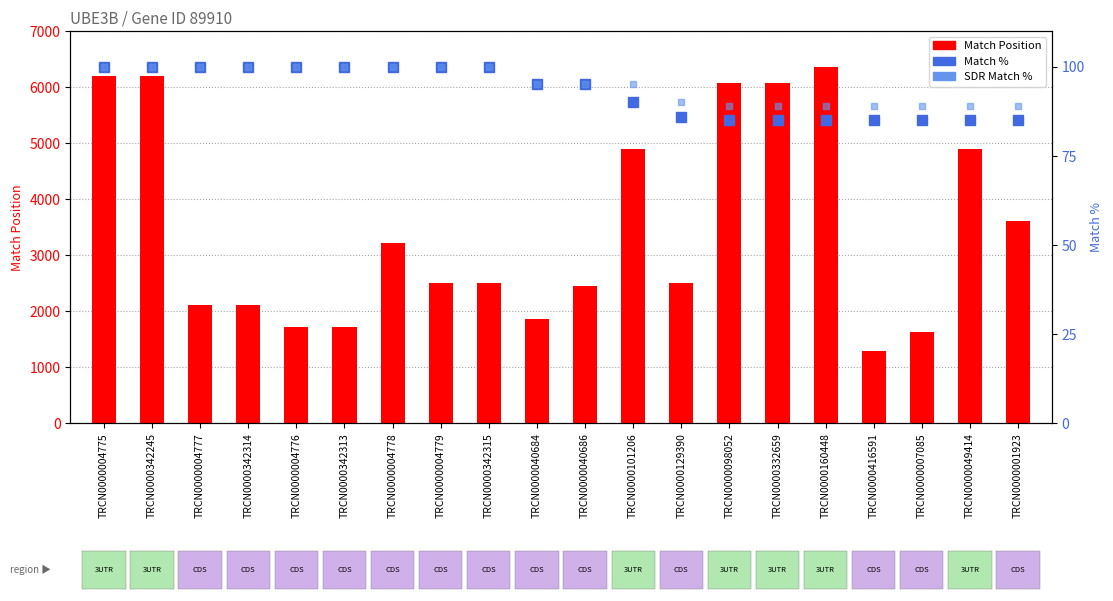

Which label corresponds to the largest value in the chart?

TRCN0000160448